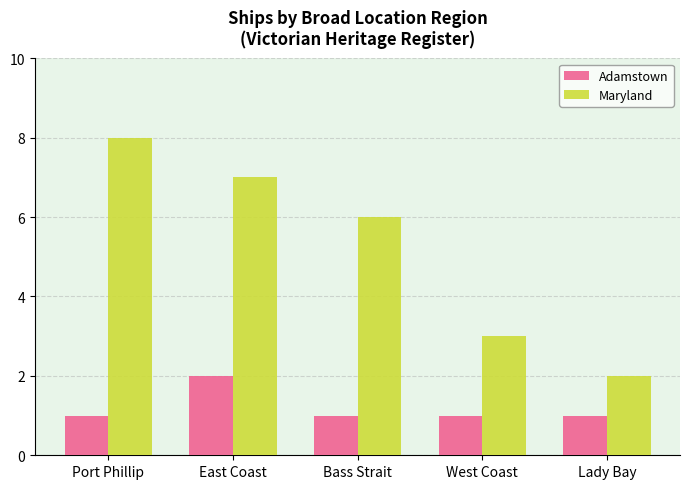

Count the number of data series in this chart.

2